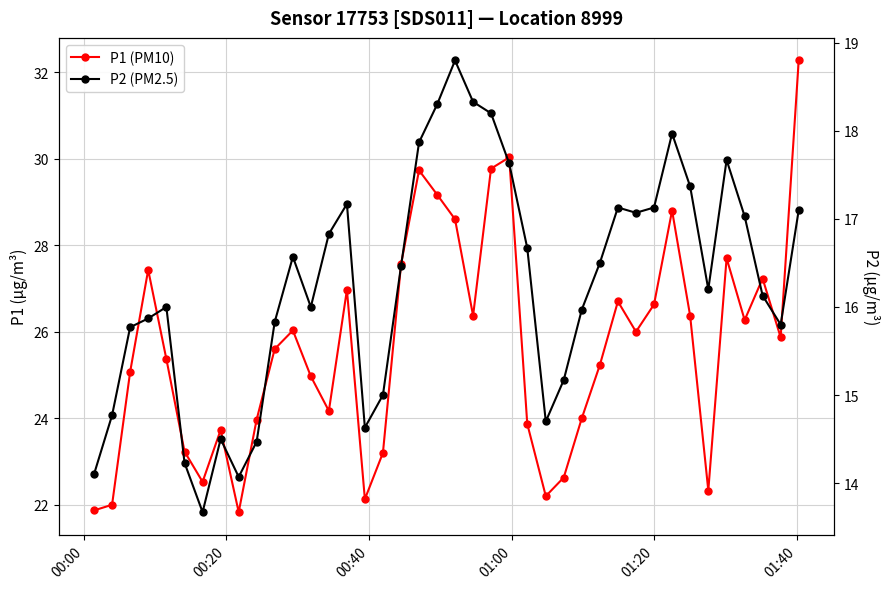

Rank the series by their maximum value, from lowest to highest.

P2 (PM2.5), P1 (PM10)